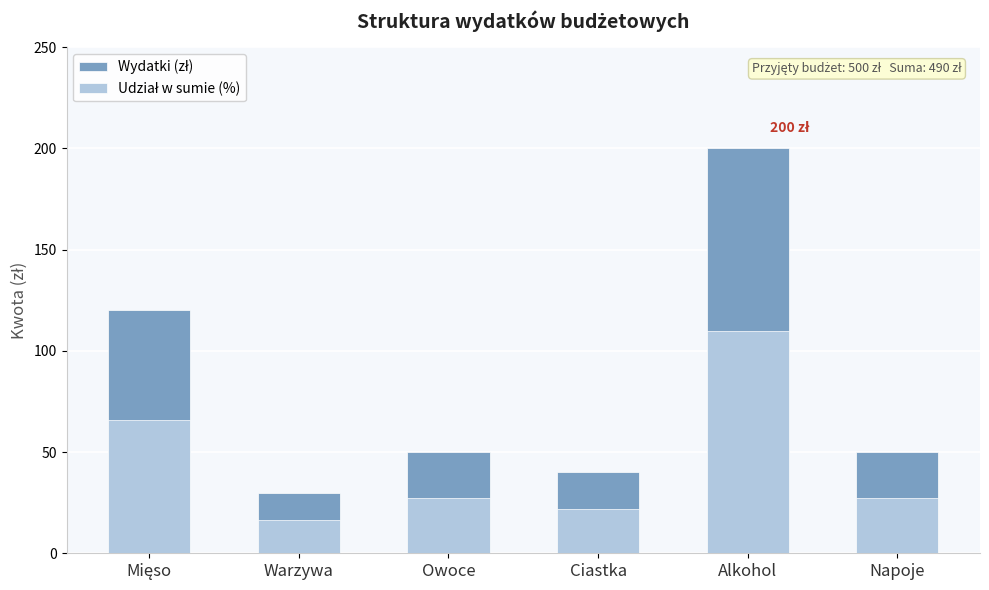

List the series in order of their overall mean, lowest first.

Udział w sumie (%), Wydatki (zł)